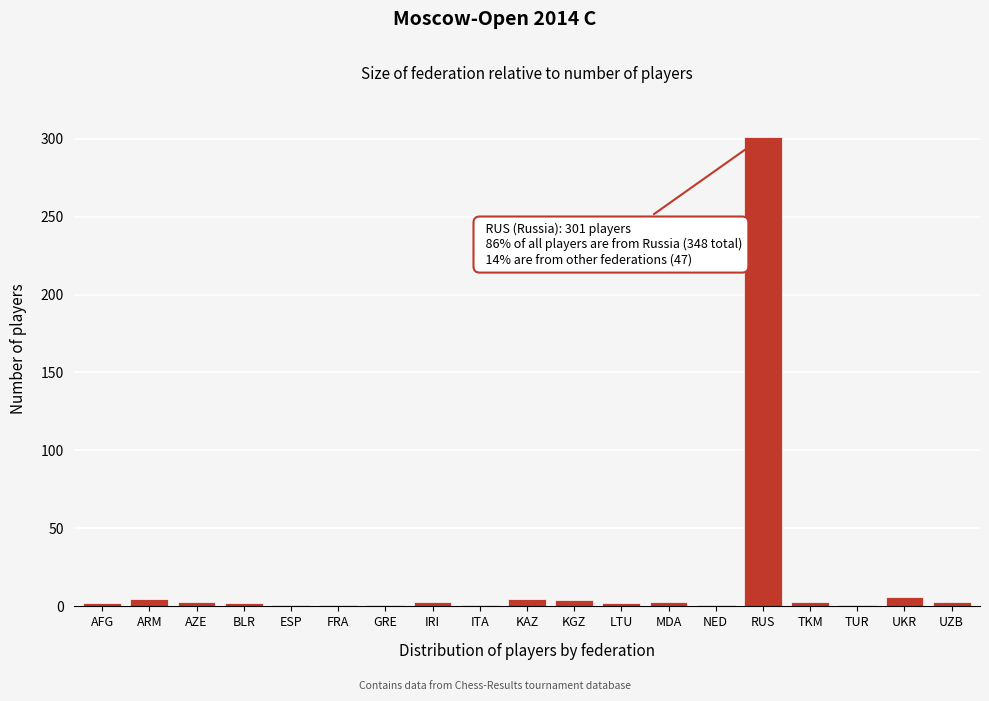

What is the sum of all values?

348